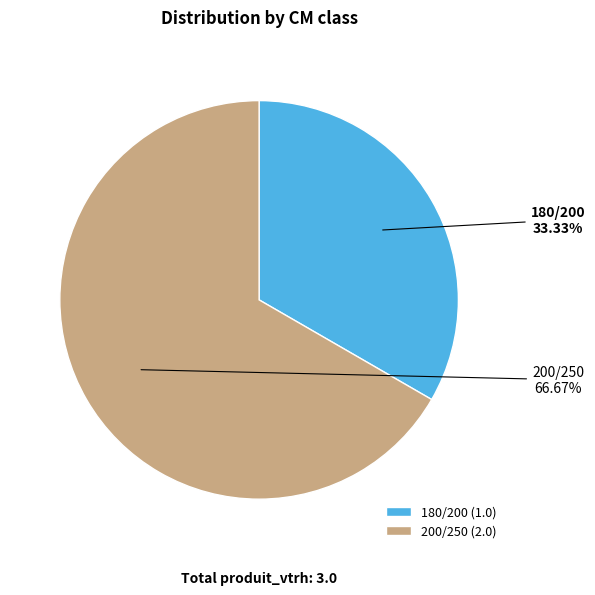

Which category has the biggest portion of the pie?

200/250